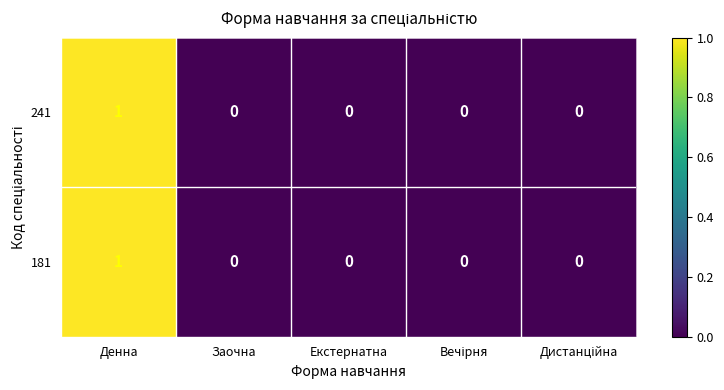

Which label corresponds to the largest value in the chart?

Денна